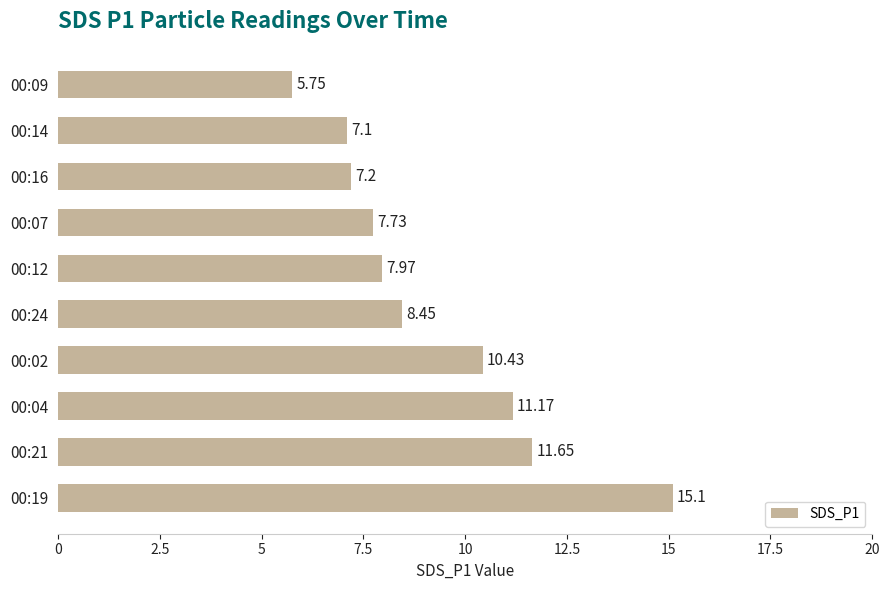

What is the sum of the values at 00:12 and 00:07?

15.7